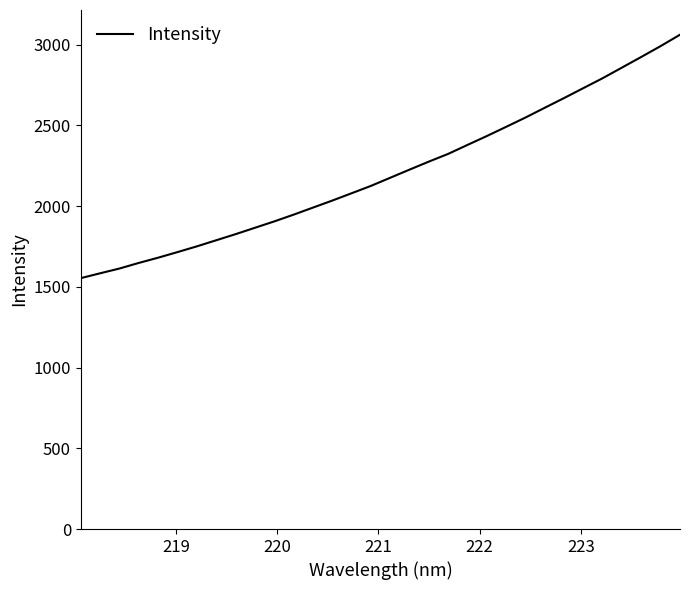

What is the difference between the maximum and minimum values?

1507.9